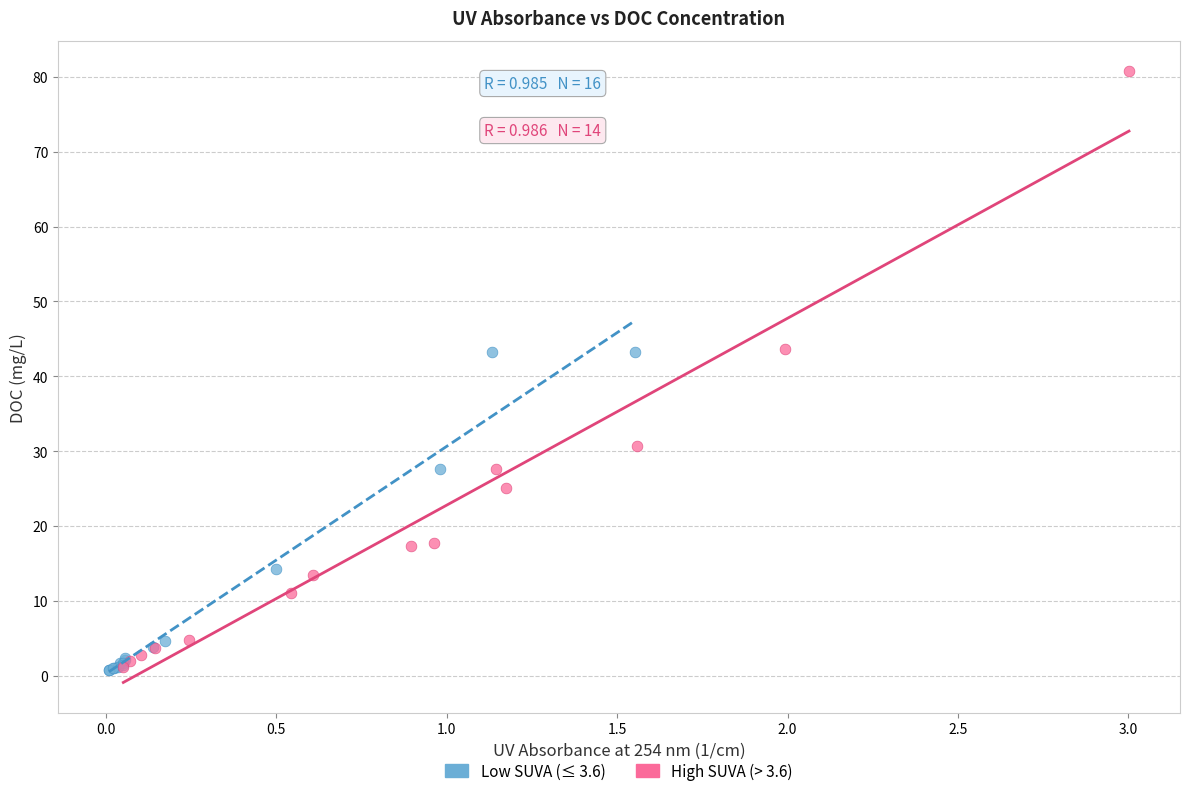

What are all the series names shown in the legend?

Low SUVA (≤ 3.6), High SUVA (> 3.6)